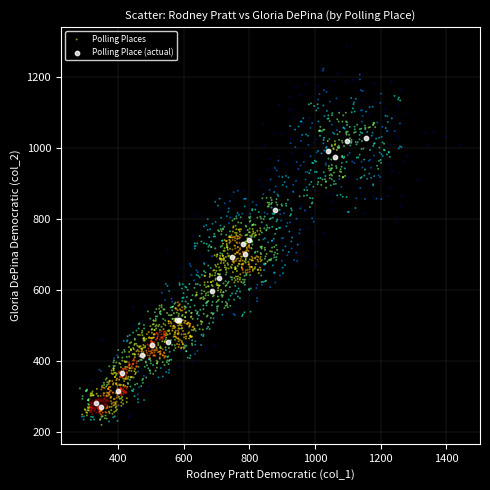

Which series reaches the maximum Y coordinate?

Polling Places